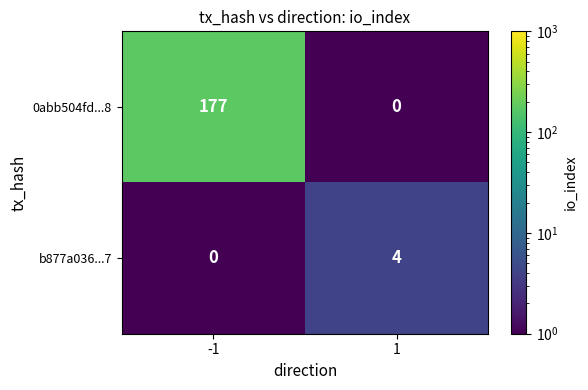

How many series are shown in this chart?

2